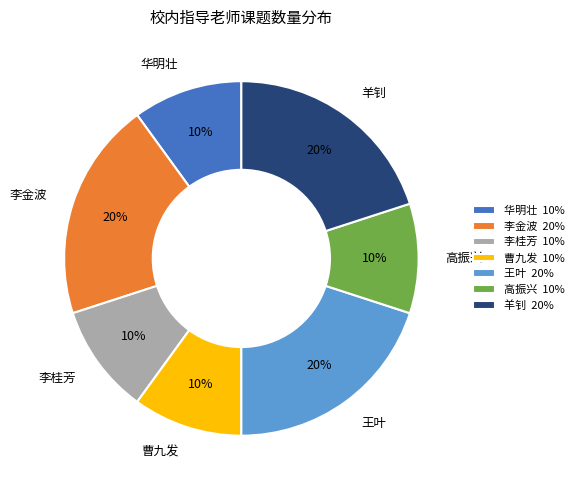

To the nearest percent, what is the combined percentage of 曹九发 and 华明壮?

20%